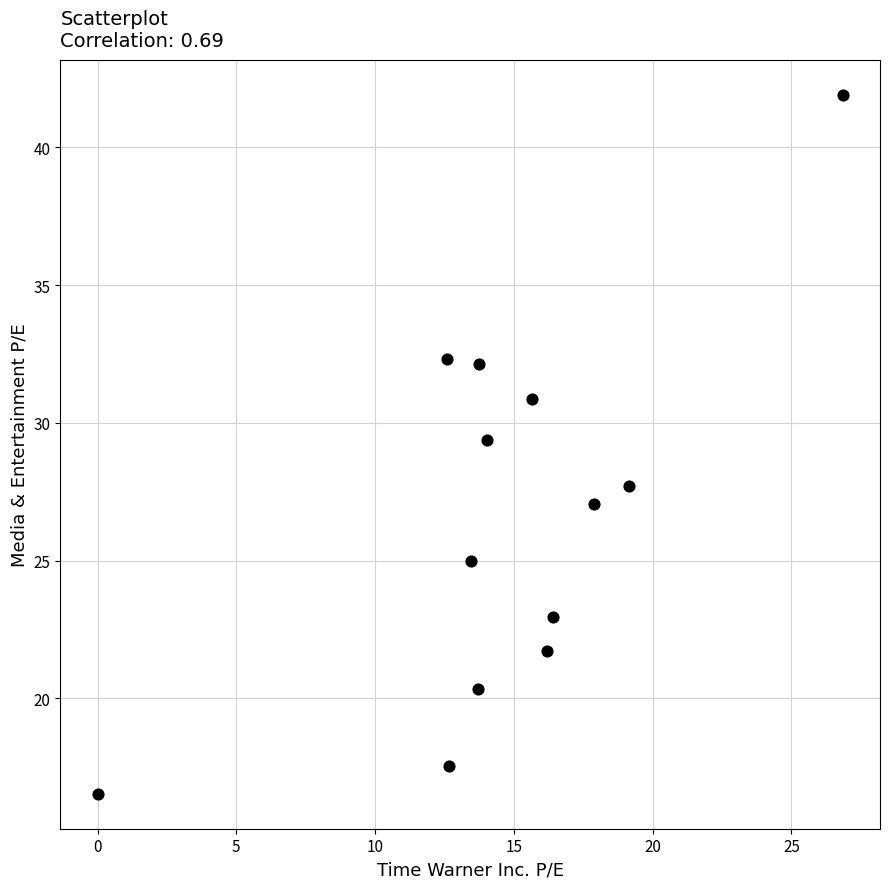

What is the range of X values (max minus min)?

26.9